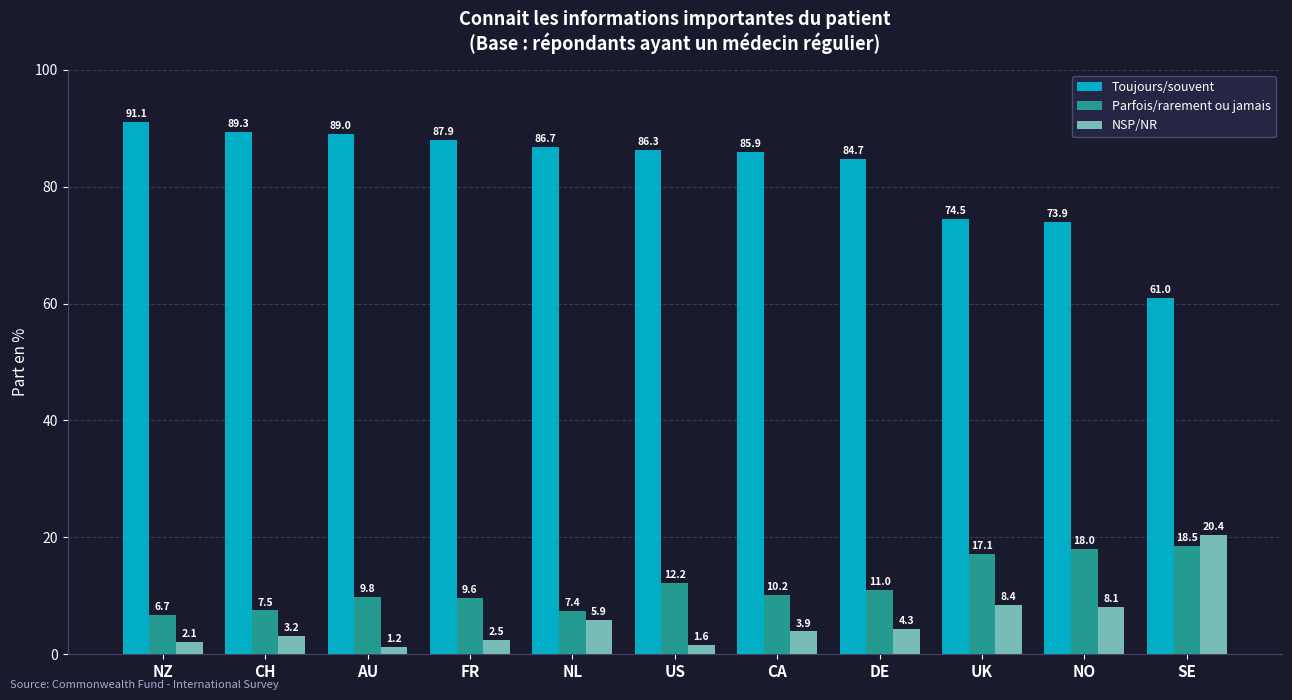

The Toujours/souvent series shows 87.9 at FR. True or false?

True